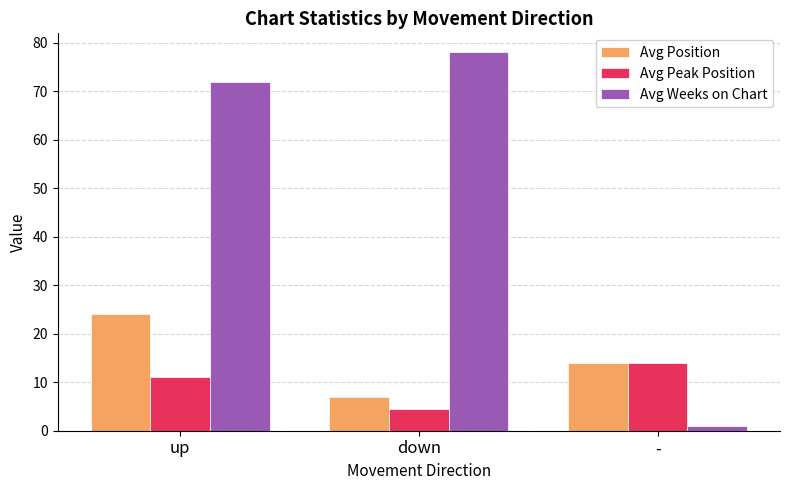

The value of Avg Weeks on Chart at down is 78.0. True or false?

True